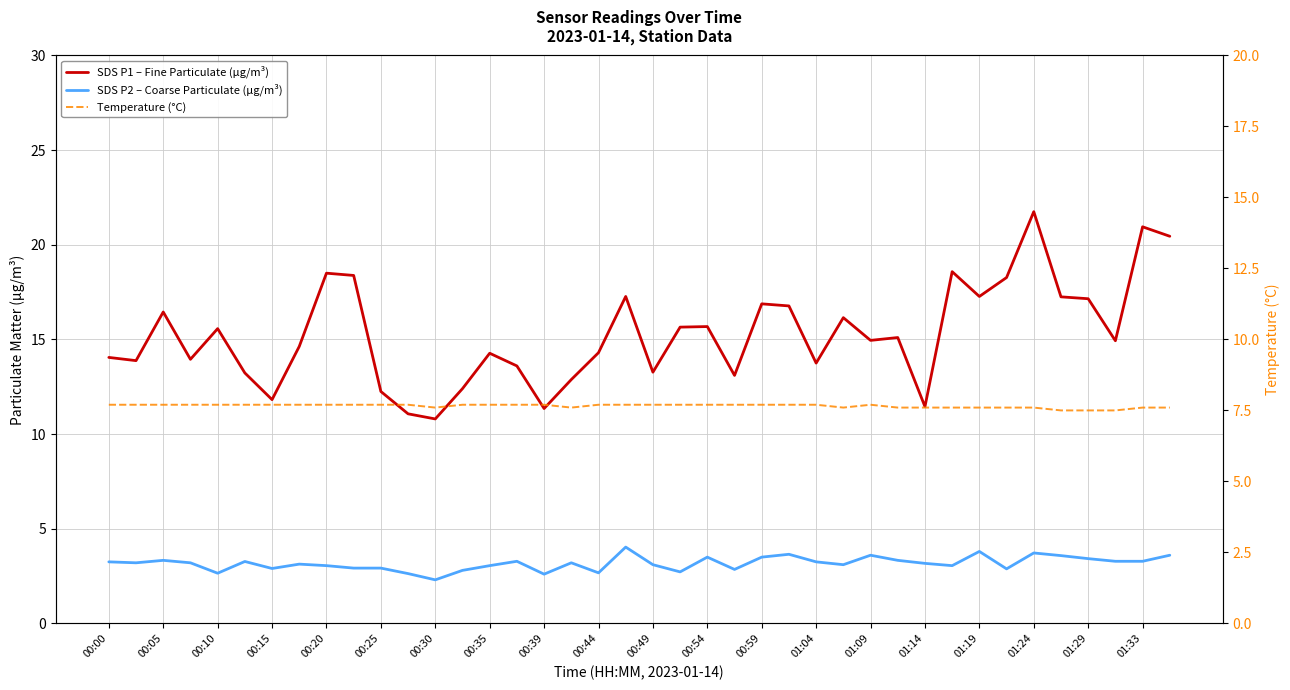

What is the total value across all series at 35?

28.3